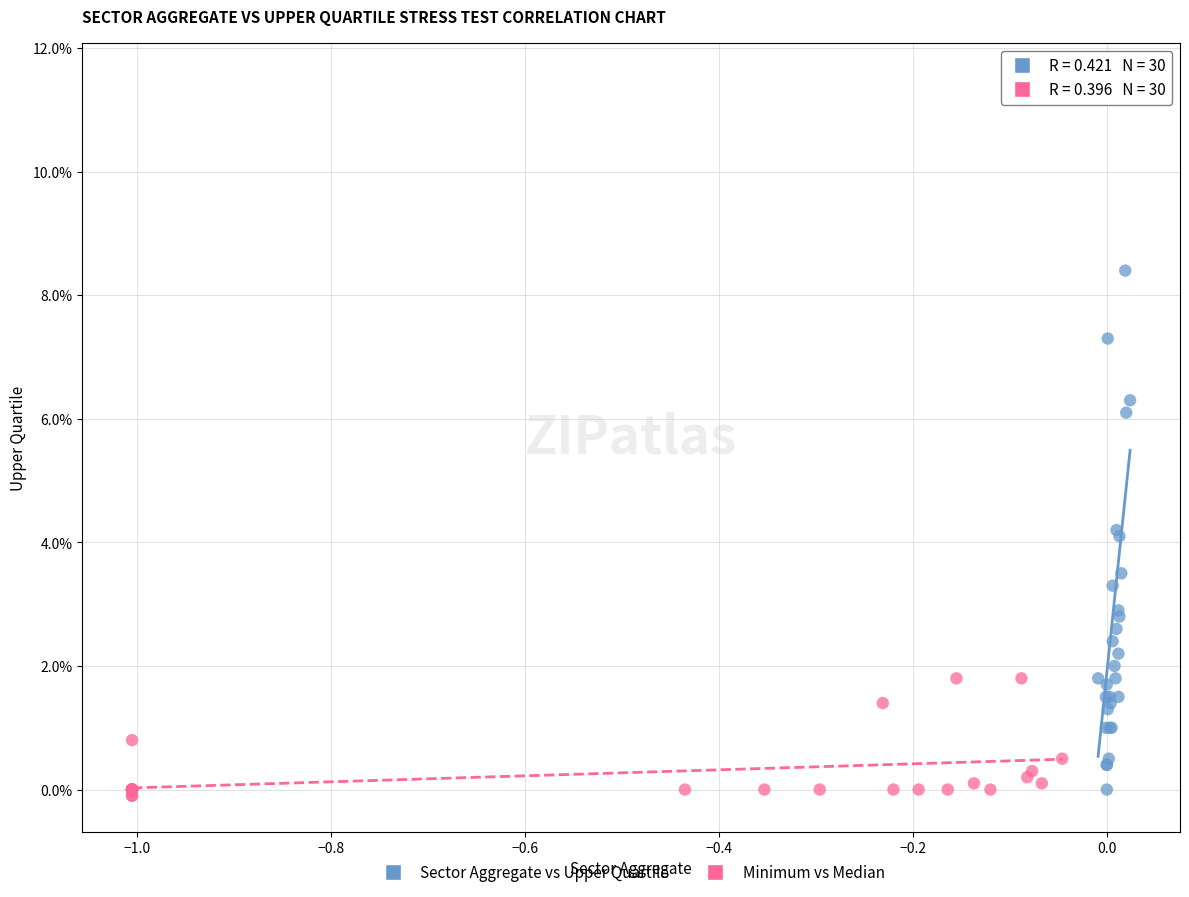

What are all the series names shown in the legend?

Sector Aggregate vs Upper Quartile, Minimum vs Median